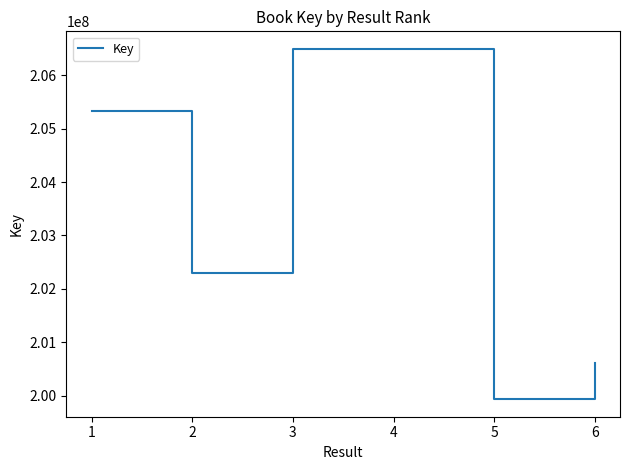

The value at 4 is 119867405. True or false?

False